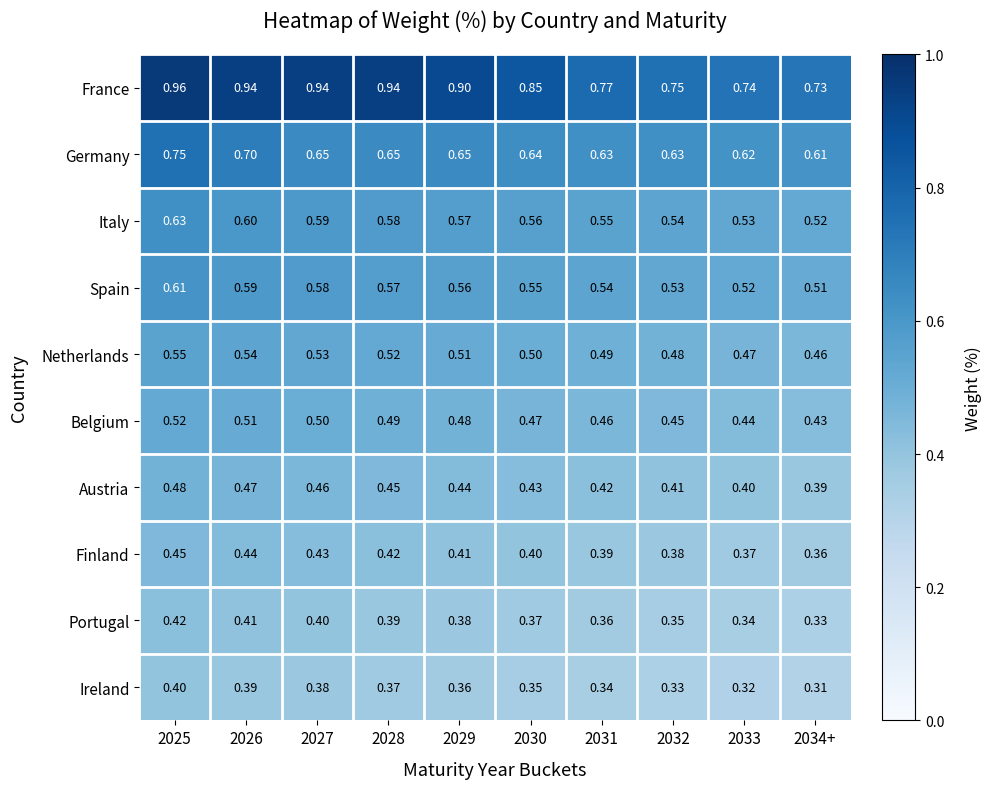

Which label corresponds to the largest value in the chart?

2025